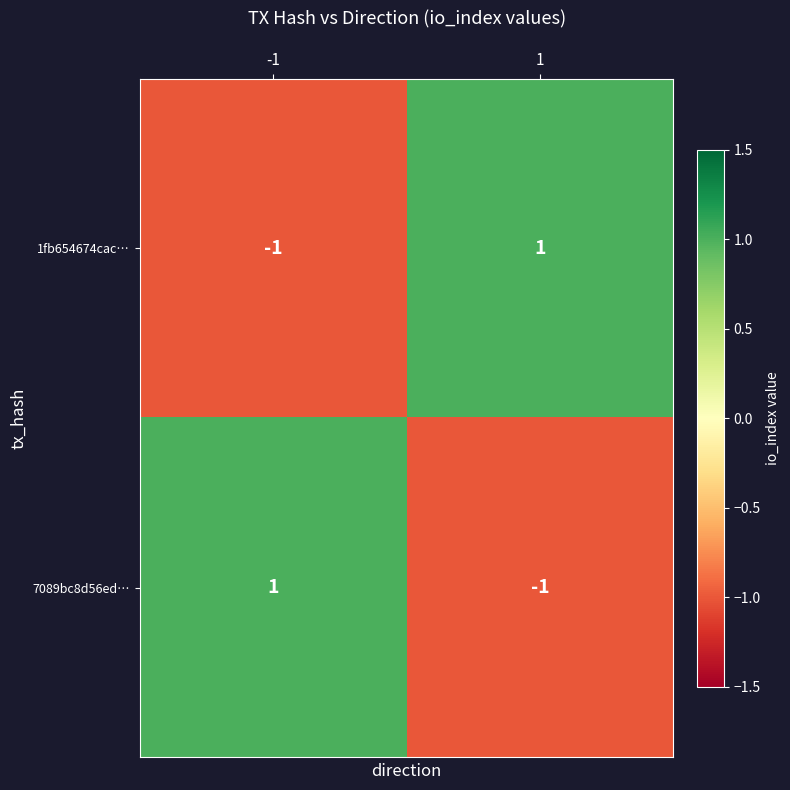

The value of 1fb654674cac… at 1 is 1. True or false?

True